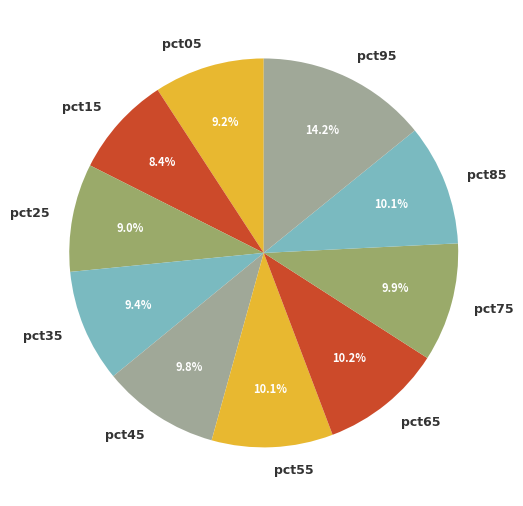

Does pct45 account for over 50% of the chart?

No